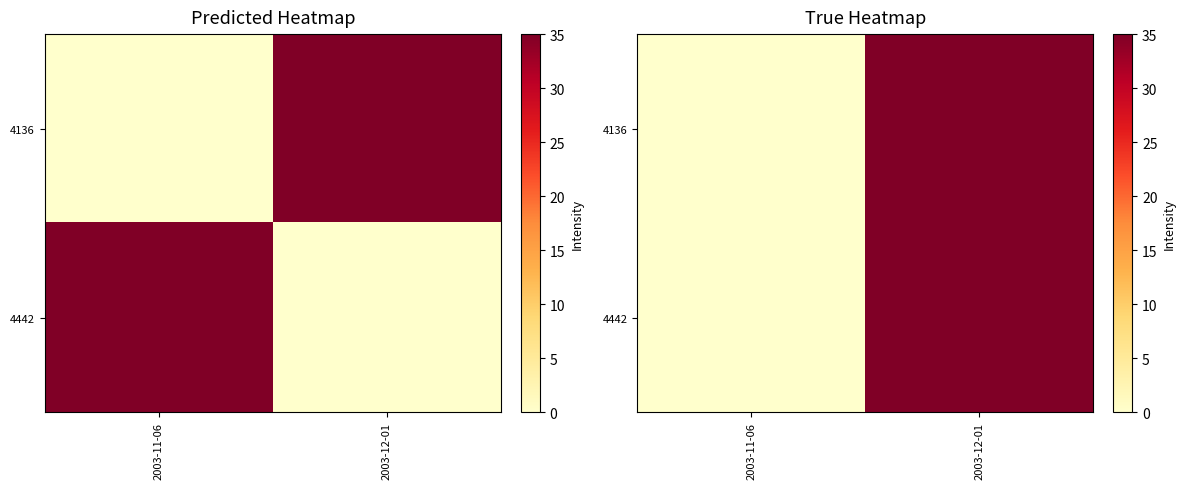

What is the maximum value shown in the chart?

35